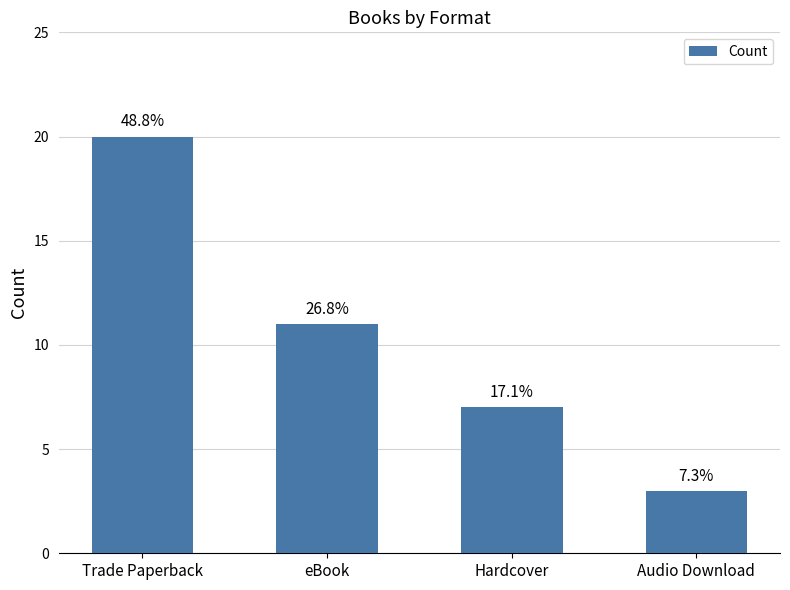

The value at Hardcover is 7. True or false?

True